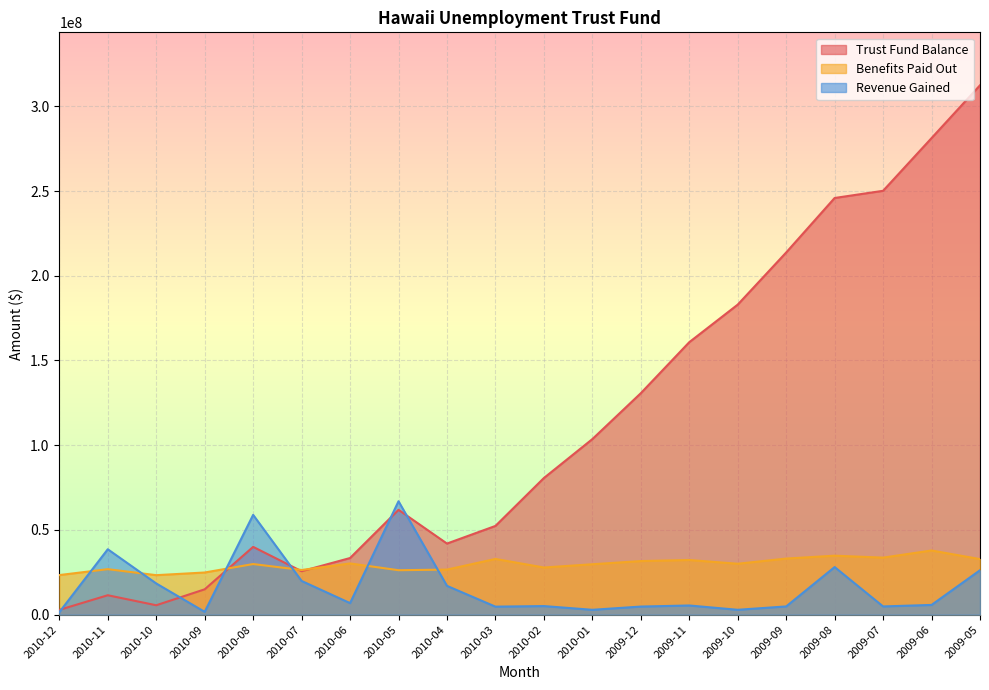

List the labels in order of Revenue Gained value, largest first.

2010-05, 2010-08, 2010-11, 2009-08, 2009-05, 2010-07, 2010-10, 2010-04, 2010-06, 2009-06, 2009-11, 2010-02, 2009-09, 2009-07, 2009-12, 2010-03, 2009-10, 2010-01, 2010-09, 2010-12